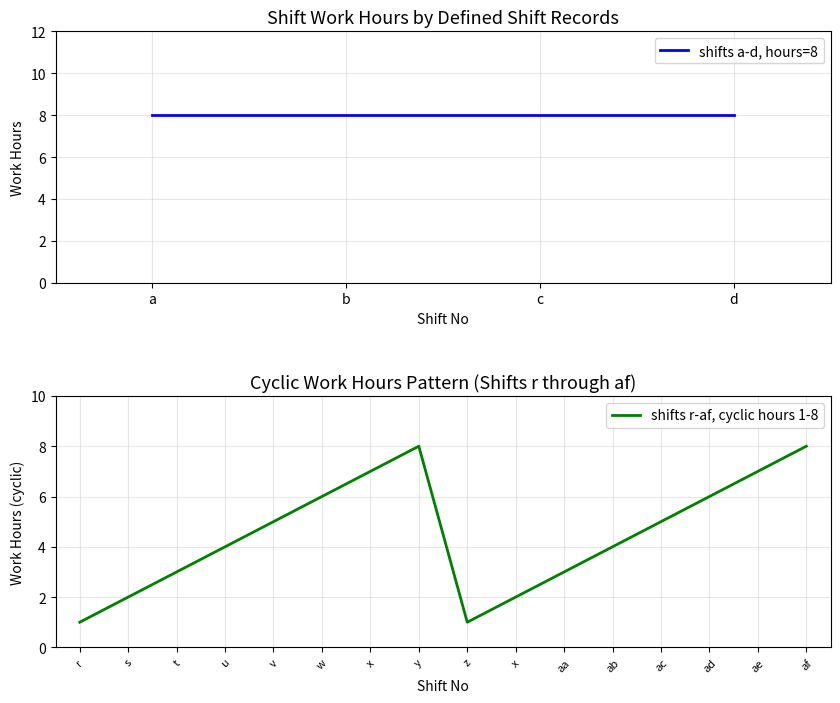

What value does the data have at ab?

4